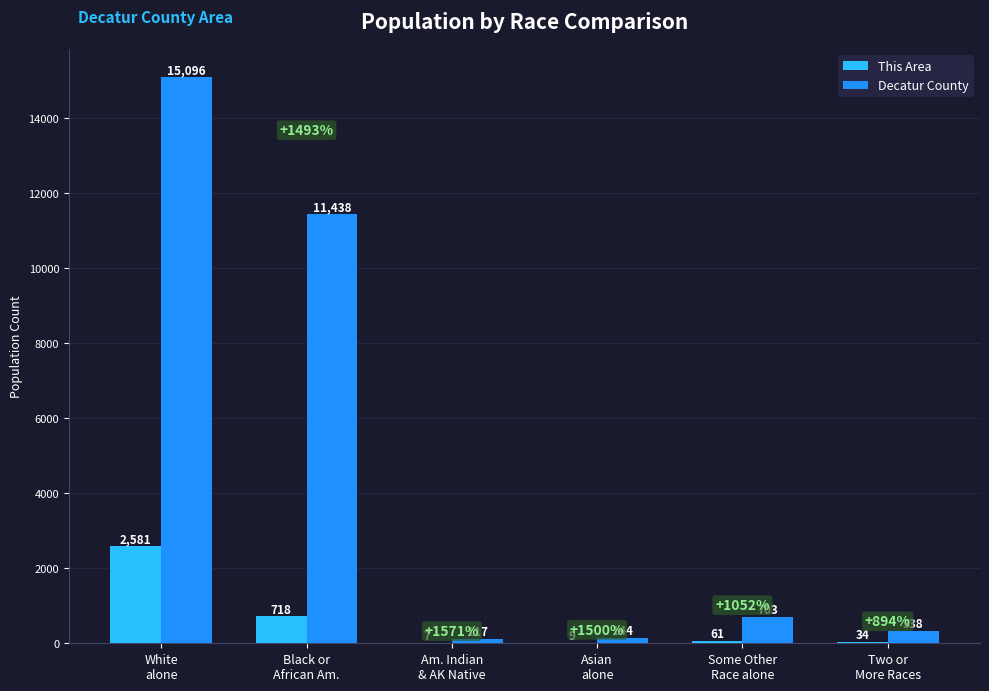

Between Some Other
Race alone and Two or
More Races, which series saw the biggest shift?

Decatur County